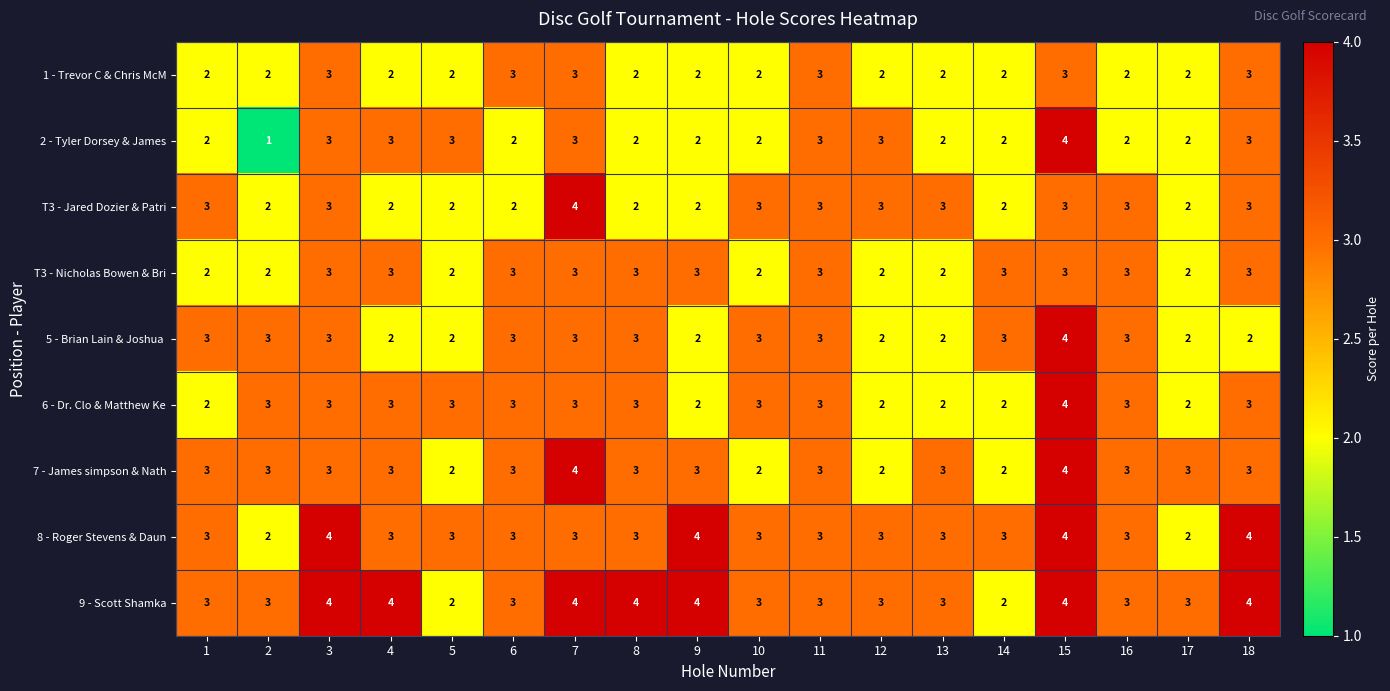

The value of 7 - James simpson & Nath at 1 is 3. True or false?

True